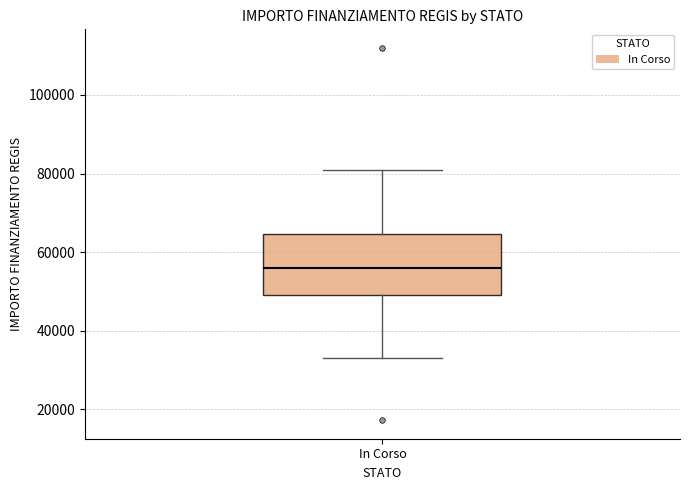

Read this box plot against the y-axis: the position of the median line, the range covered by the box, and the ends of both whiskers. The values are not printed on the chart, so give them approximately, as read against the axis.

median 56000, box 50000 to 64000, whiskers 32000 to 80000